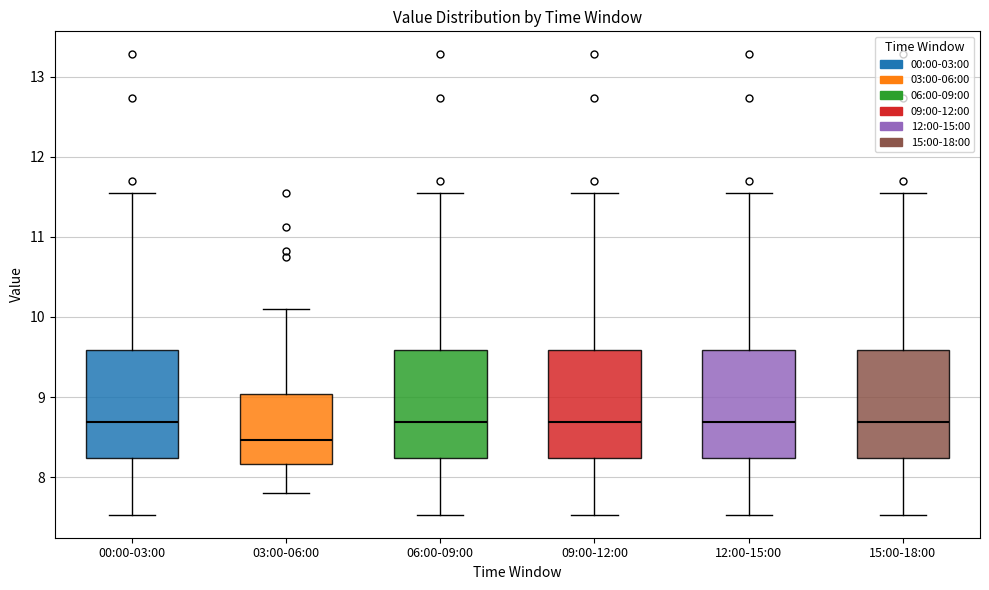

Reading left to right, transcribe this box plot: for each box, give where its median line is, the range the box spans, and where its two whiskers end, as read against the y-axis. The values are not printed on the chart, so give them approximately, as read against the axis.

00:00-03:00: median 8.7, box 8.2 to 9.6, whiskers 7.5 to 11.6
03:00-06:00: median 8.5, box 8.2 to 9.0, whiskers 7.8 to 10.1
06:00-09:00: median 8.7, box 8.2 to 9.6, whiskers 7.5 to 11.6
09:00-12:00: median 8.7, box 8.2 to 9.6, whiskers 7.5 to 11.6
12:00-15:00: median 8.7, box 8.2 to 9.6, whiskers 7.5 to 11.6
15:00-18:00: median 8.7, box 8.2 to 9.6, whiskers 7.5 to 11.6